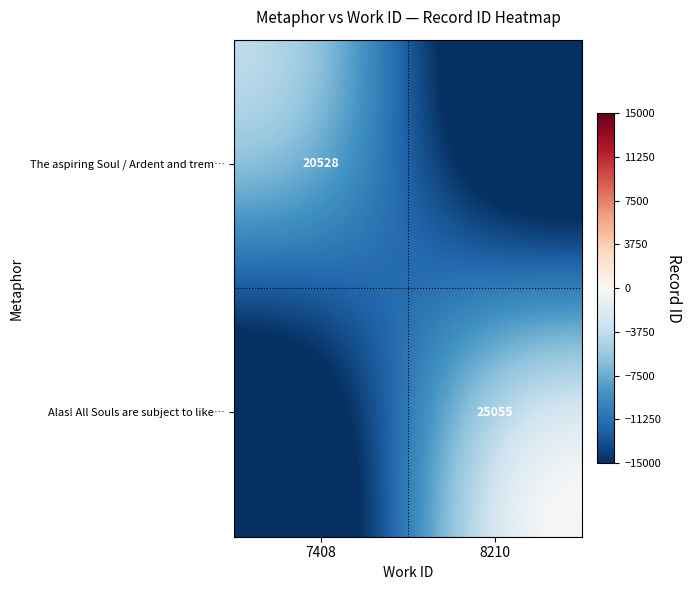

How many series are shown in this chart?

2